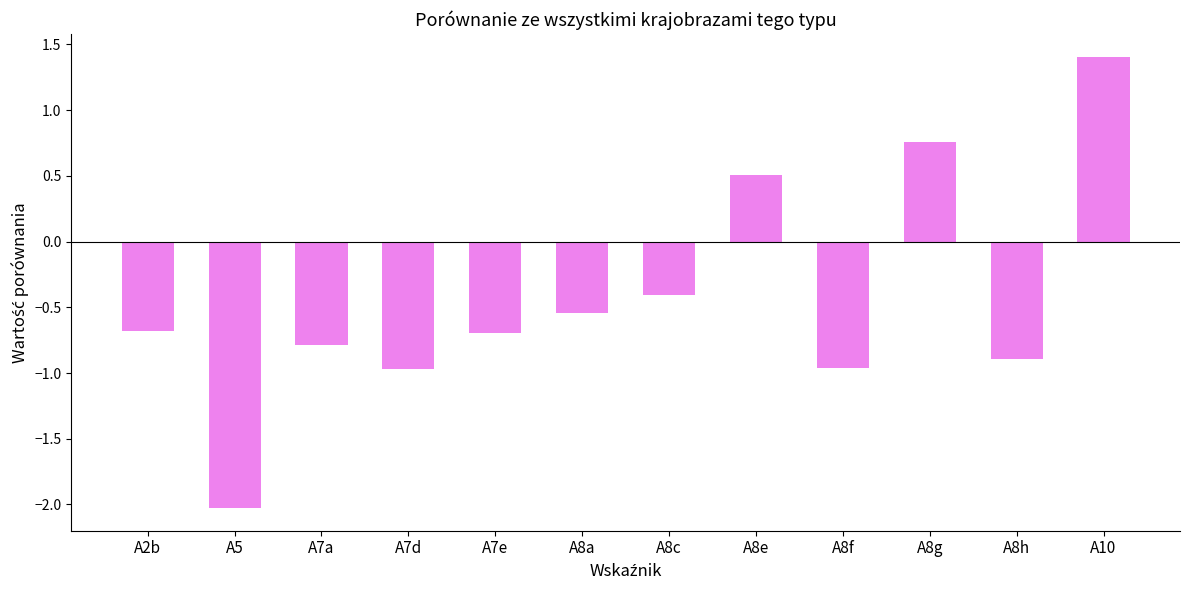

How many values are below 0?

9